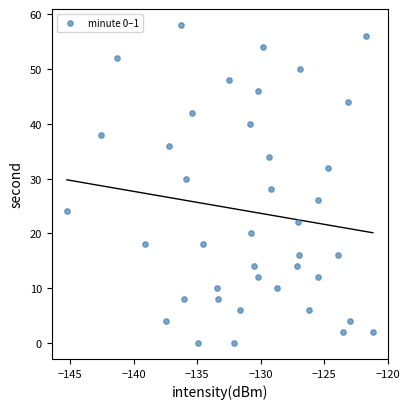

What is the range of Y values (max minus min)?

58